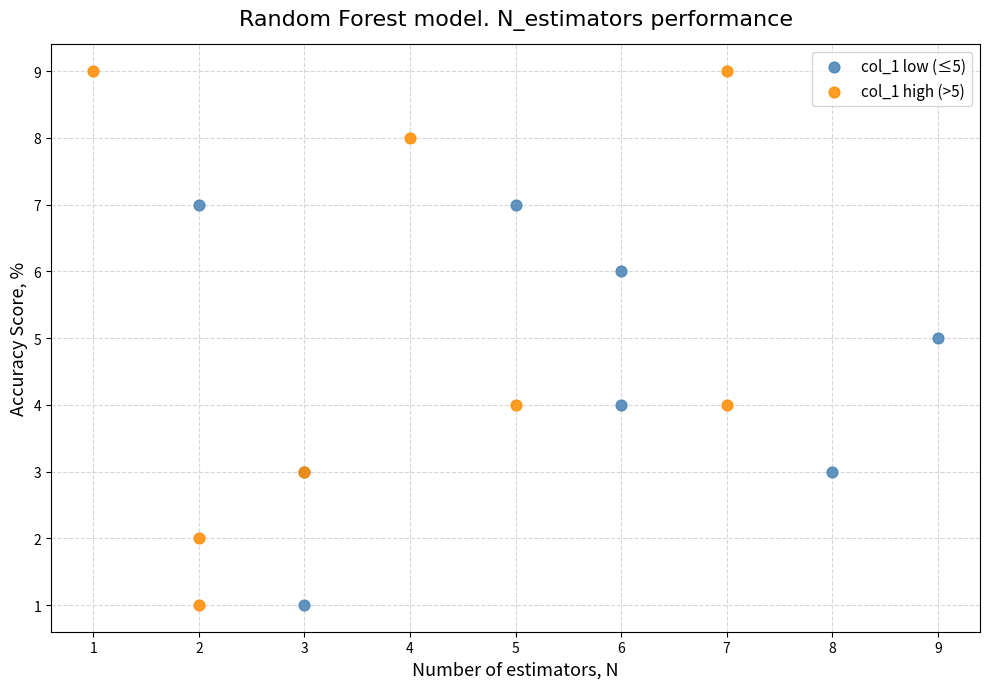

What are all the series names shown in the legend?

col_1 low (≤5), col_1 high (>5)